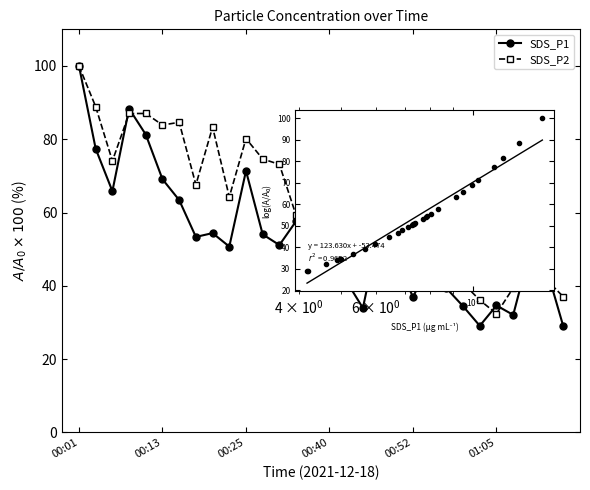

What is the value of the SDS_P2 point at the 9th from the left?

83.3